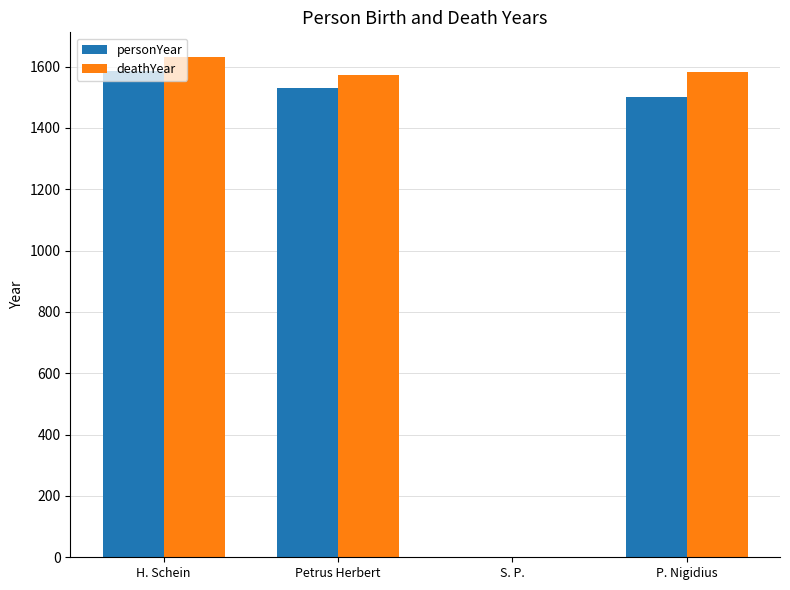

Count the number of categories in the chart.

4